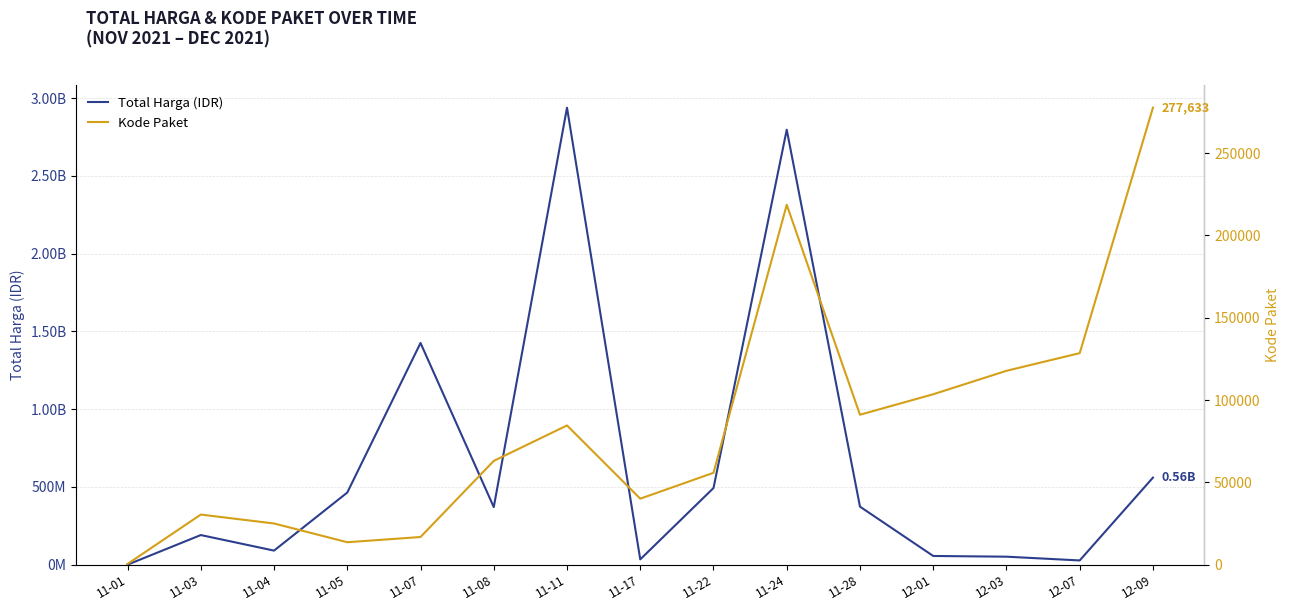

Reading left to right, transcribe all the data shown in this chart.

Total Harga (IDR): 333600	190711270	90672075	464002100	1425867900	370546800	2938963240	34292000	493000000	2797327200	373404000	56152800	51601000	27412000	559971000
Kode Paket: 464	30449	25045	13652	16823	63064	84587	40112	55826	218626	91101	103541	117783	128516	277633